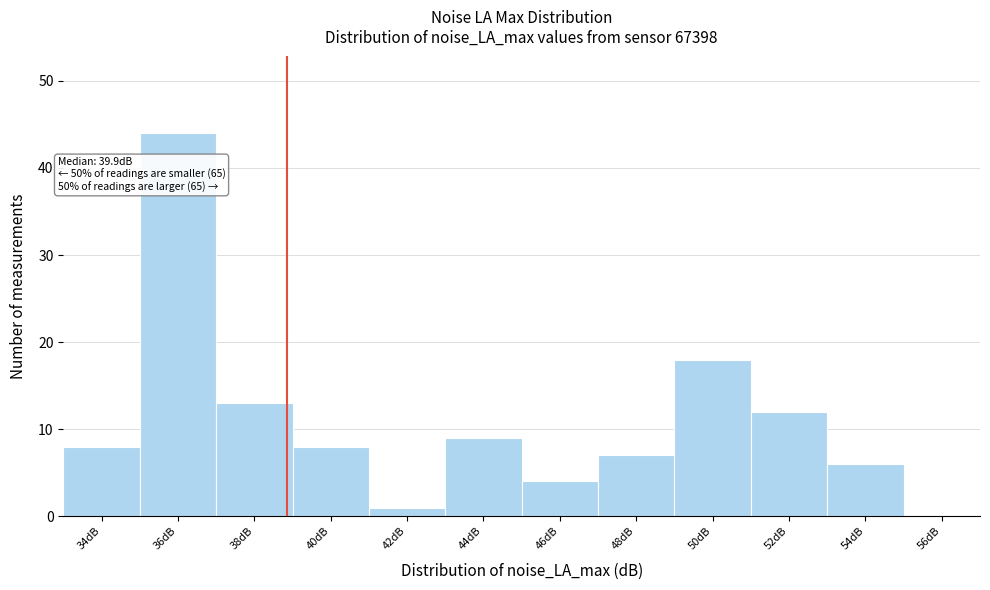

Reading right to left, what are all the values shown in this chart?

56dB=0	54dB=6	52dB=12	50dB=18	48dB=7	46dB=4	44dB=9	42dB=1	40dB=8	38dB=13	36dB=44	34dB=8